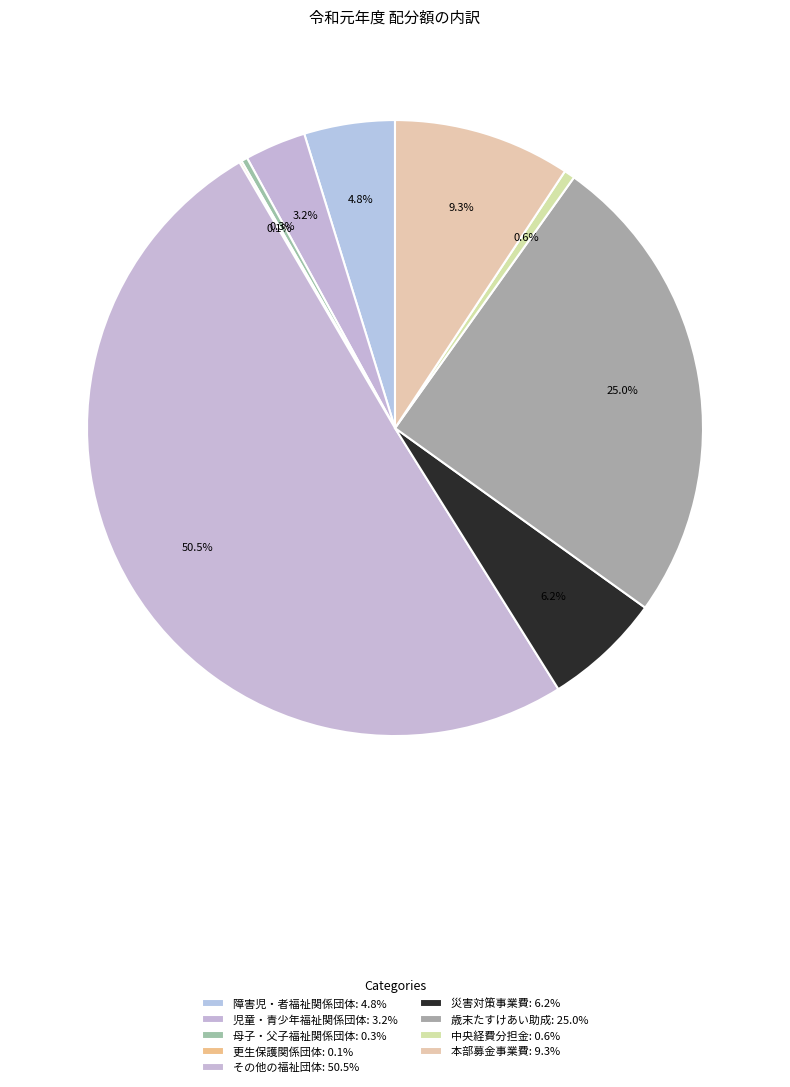

What percentage is NOT represented by 障害児・者福祉関係団体?

95.2%